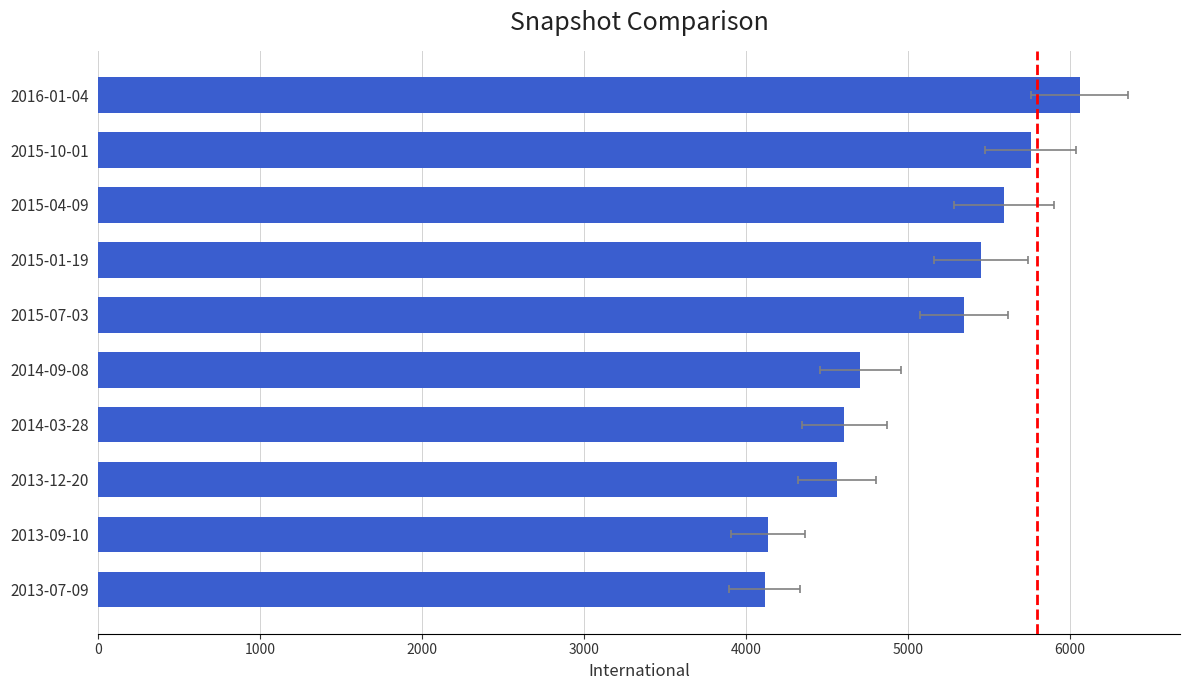

What is the minimum value shown in the chart?

4117